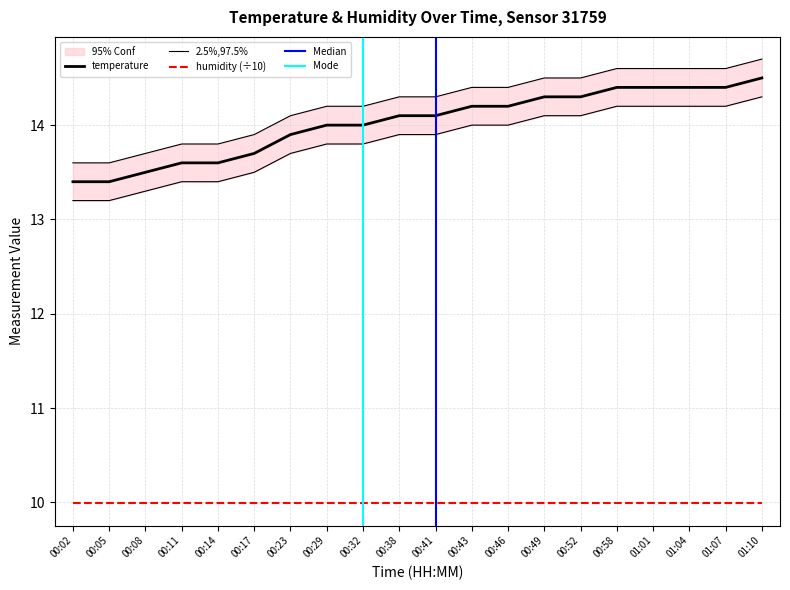

Rank the categories by value from highest to lowest.

01:10, 00:58, 01:01, 01:04, 01:07, 00:49, 00:52, 00:43, 00:46, 00:38, 00:41, 00:29, 00:32, 00:23, 00:17, 00:11, 00:14, 00:08, 00:02, 00:05